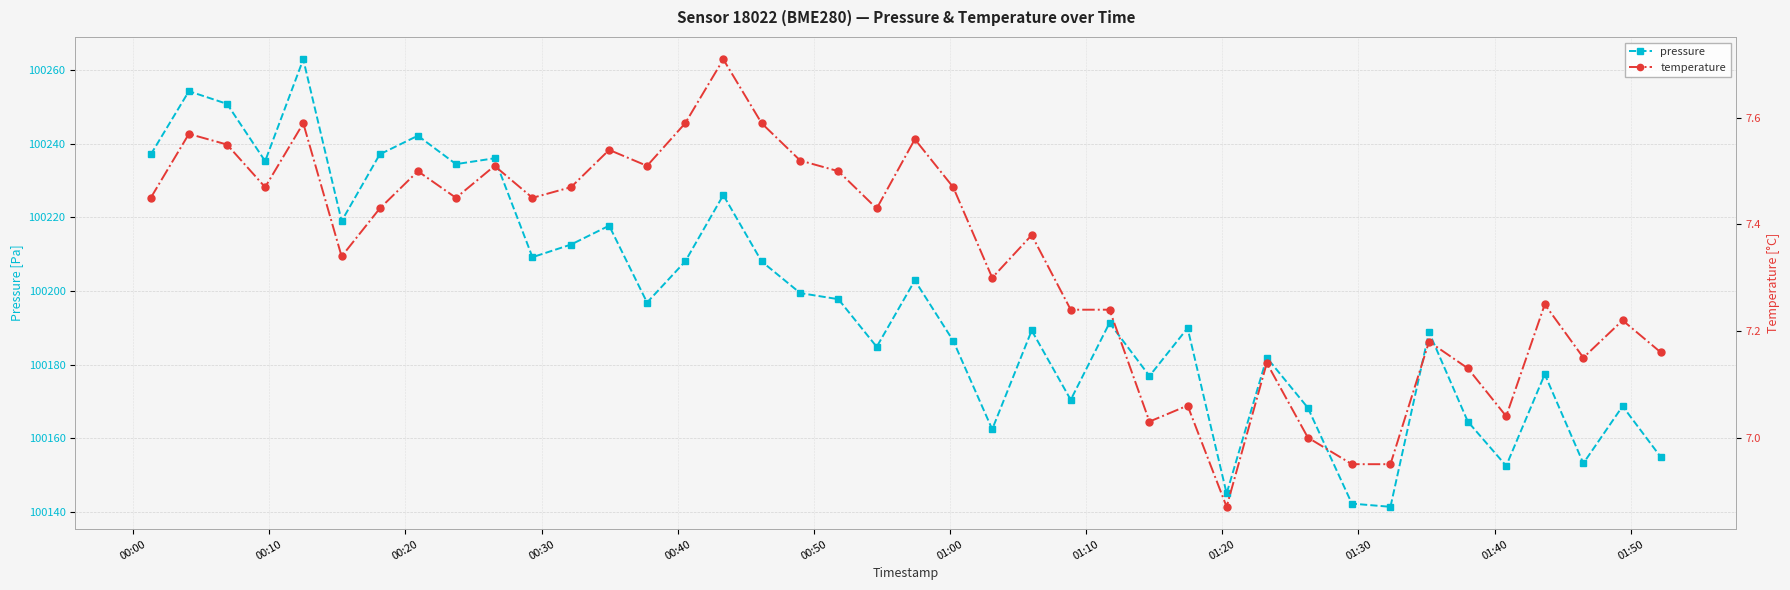

True or false: pressure has more than 1 interior local peaks.

True